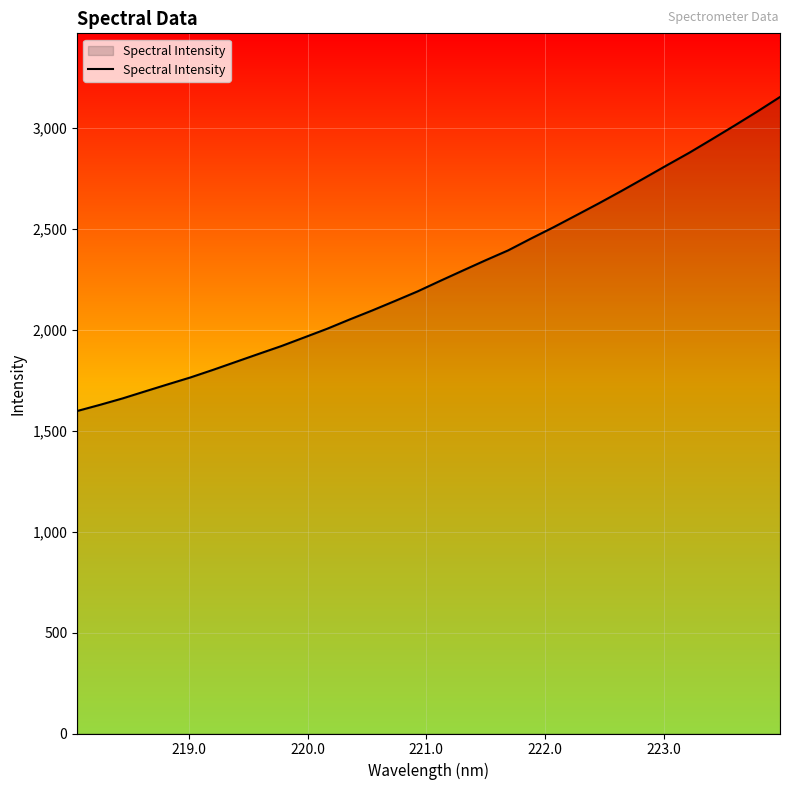

What is the maximum value shown in the chart?

3152.9